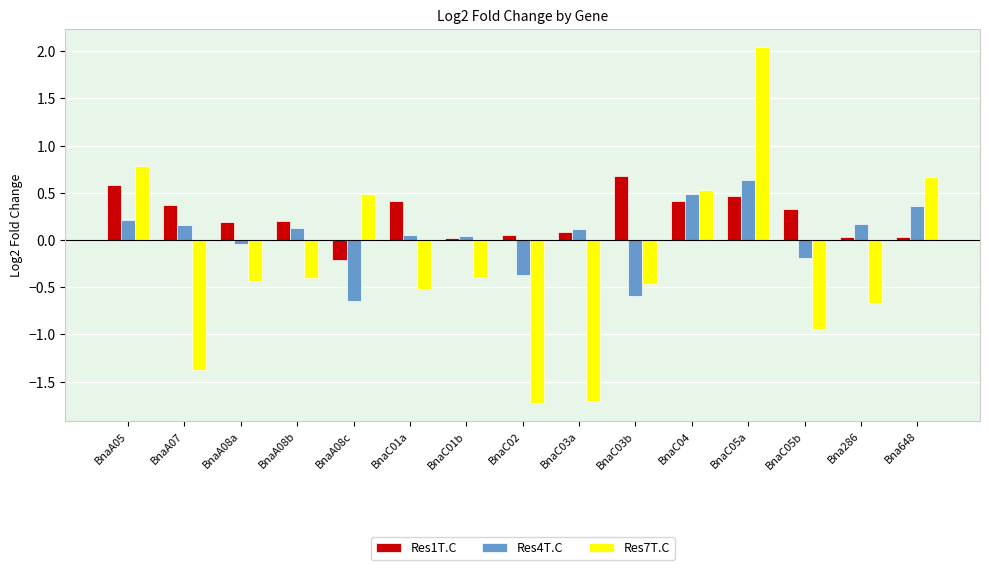

True or false: Res4T.C has a value of 0.2 at BnaA07.

True